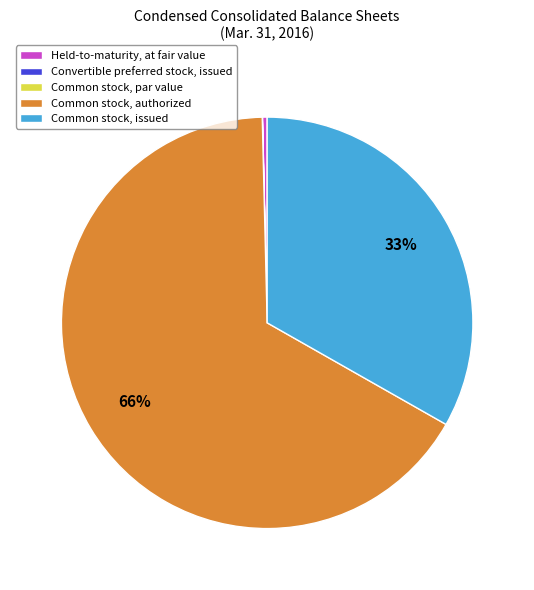

The Held-to-maturity, at fair value slice represents 0% of the pie. True or false?

True